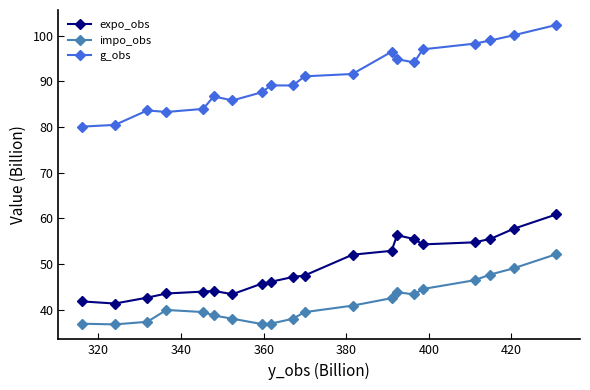

Which series has the widest spread of values?

g_obs